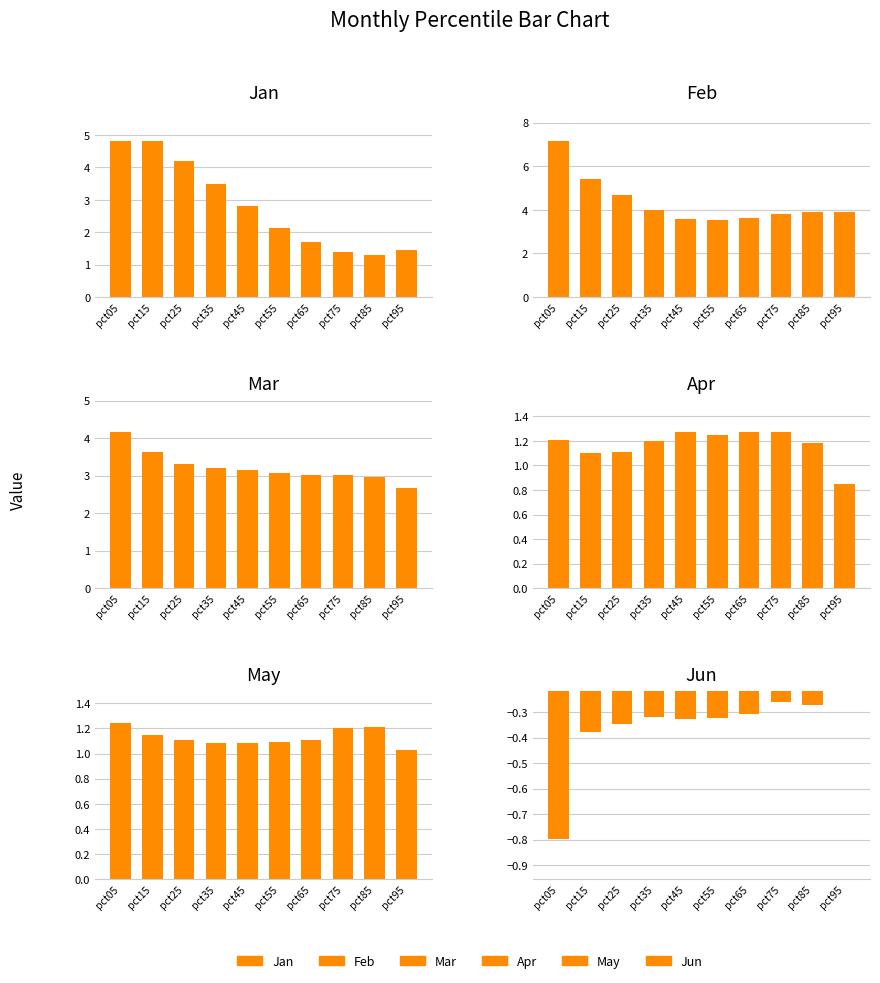

Which series changed the most between pct85 and pct95?

Apr